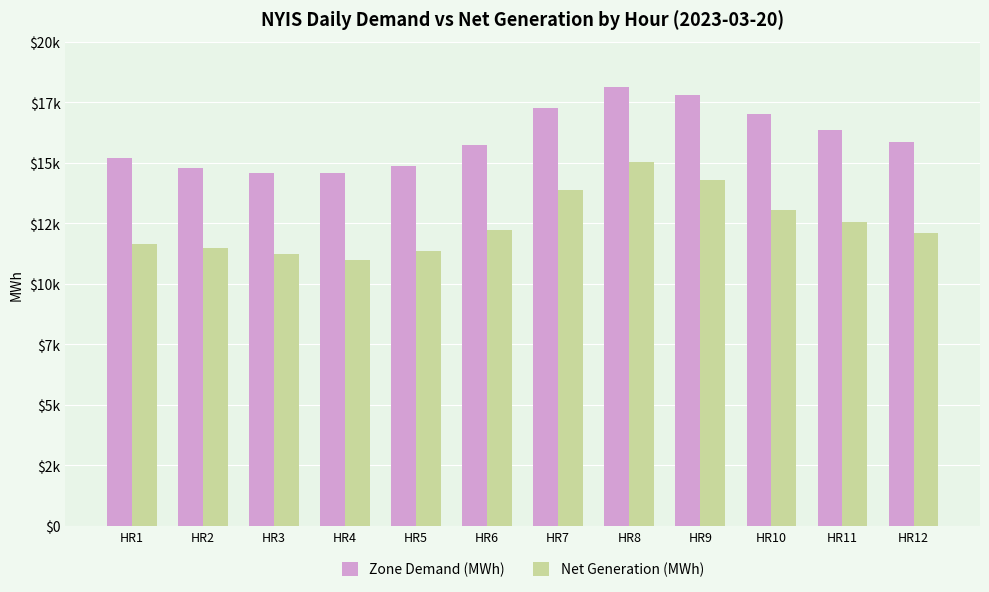

True or false: Zone Demand (MWh) has a value of 25612 at HR1.

False